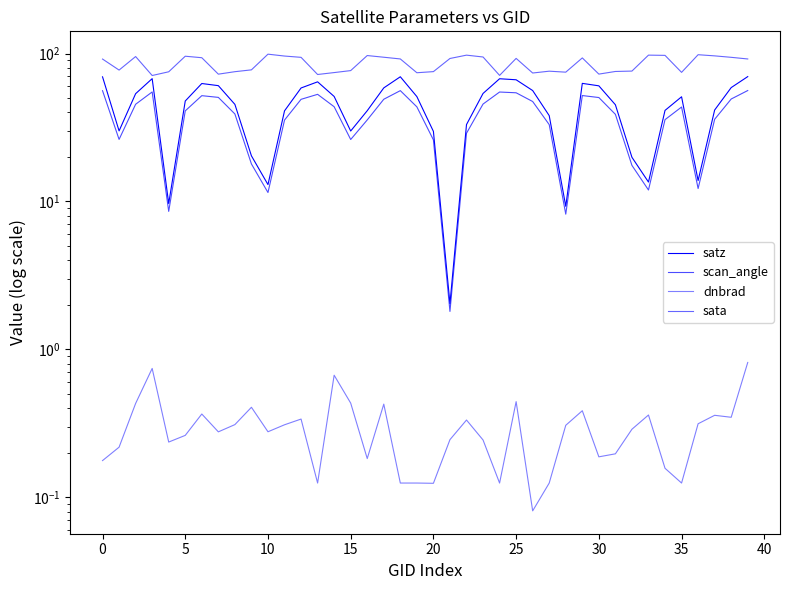

Rank the series at 10 from highest to lowest value.

sata, satz, scan_angle, dnbrad